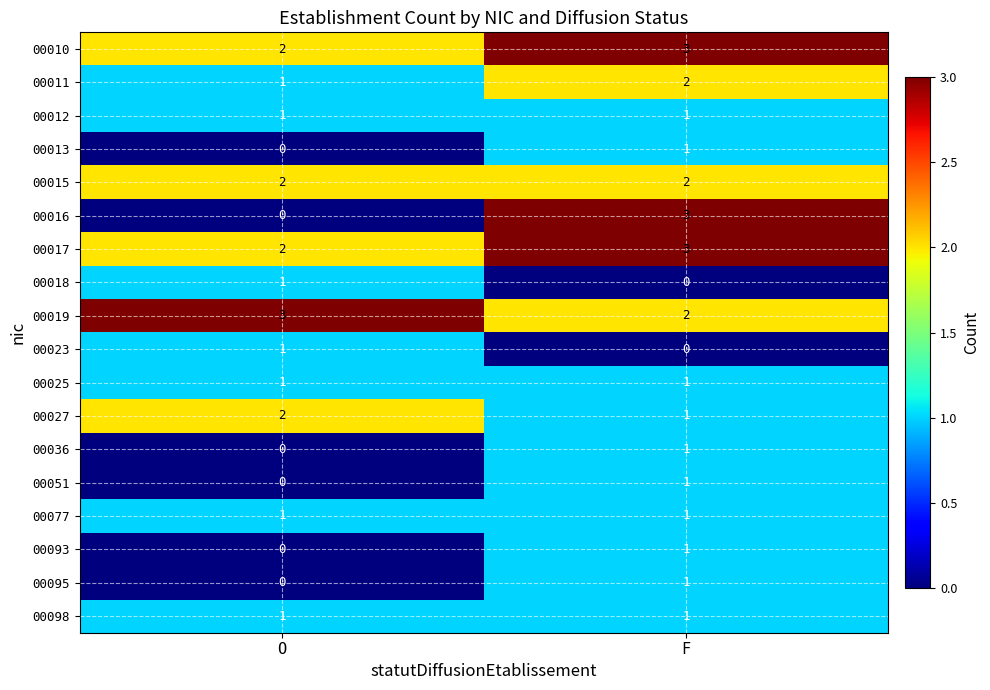

What is the total value across all series at O?

18